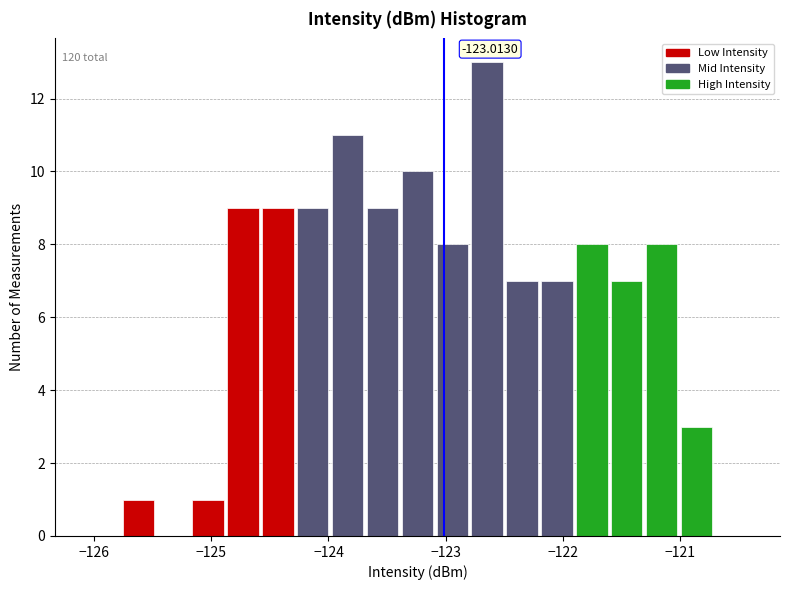

Read against the x-axis, roughly where is the centre of the tallest bar?

-122.6